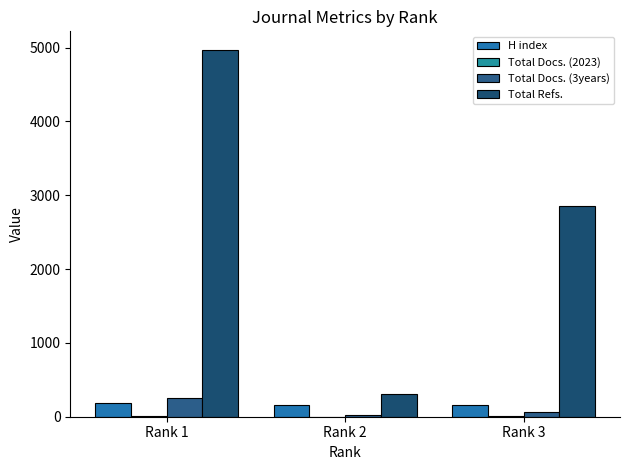

List the labels in order of H index value, largest first.

Rank 1, Rank 2, Rank 3